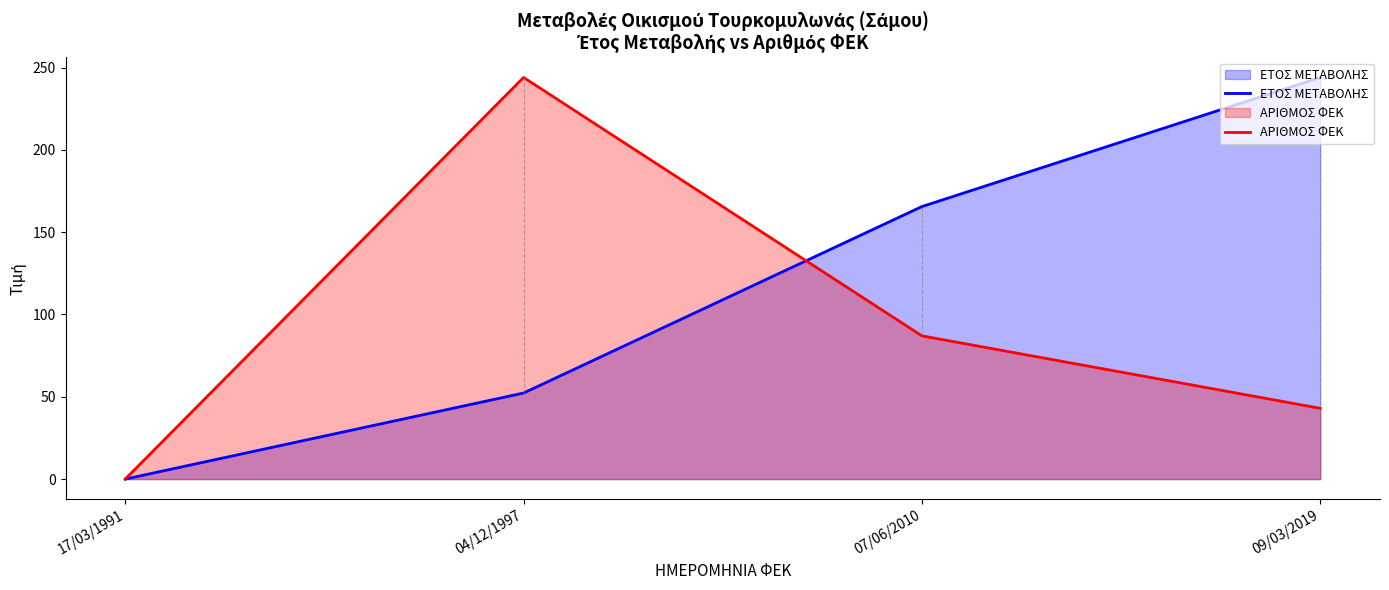

Between 17/03/1991 and 07/06/2010, which series saw the biggest shift?

ΕΤΟΣ ΜΕΤΑΒΟΛΗΣ